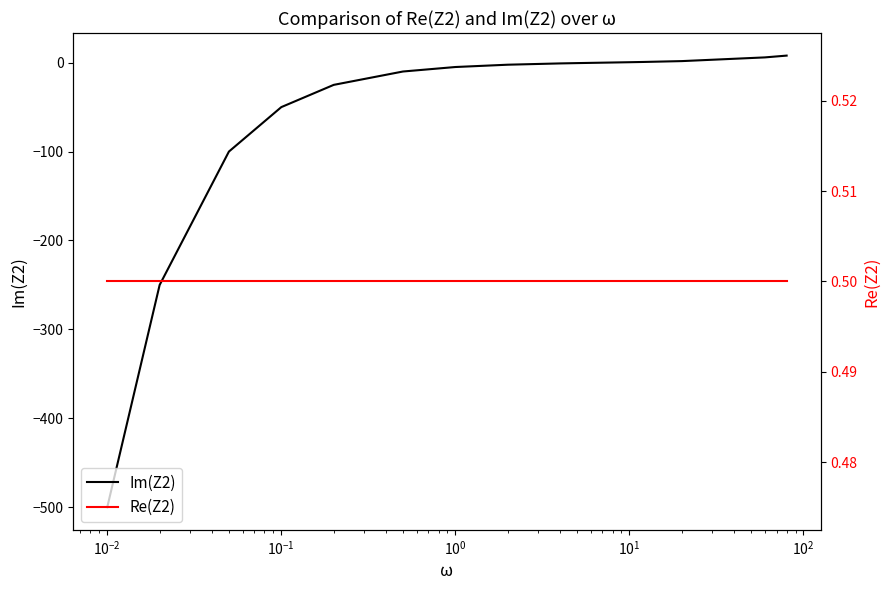

What is the value of the Re(Z2) point at the 9th from the left?

0.5